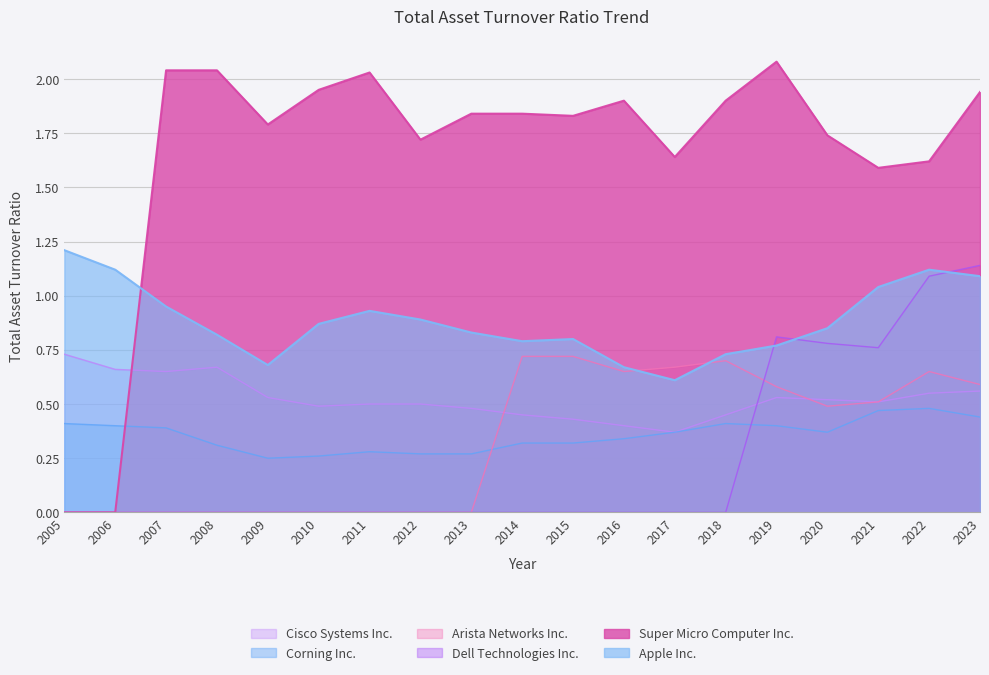

What is the difference between the highest and lowest values at 2023?

1.5